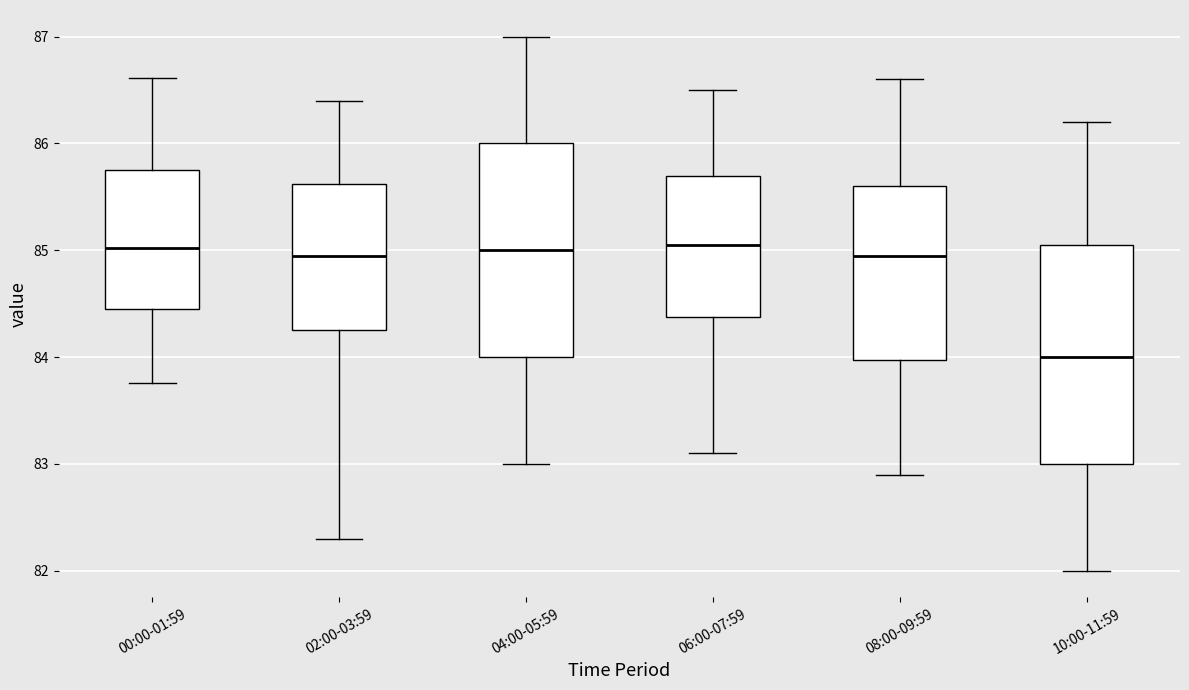

Which box has the lowest median line?

10:00-11:59